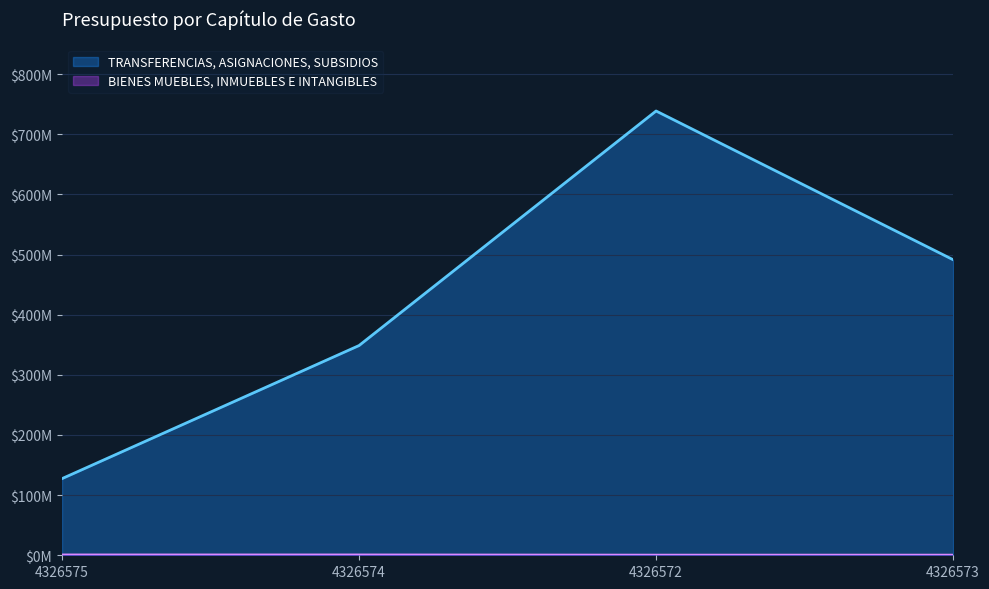

Which series changed the most between 4326575 and 4326573?

TRANSFERENCIAS, ASIGNACIONES, SUBSIDIOS